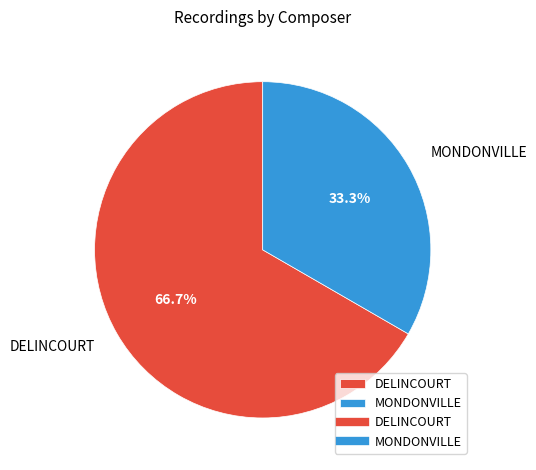

Combined, what portion of the pie is MONDONVILLE and DELINCOURT?

100.0%